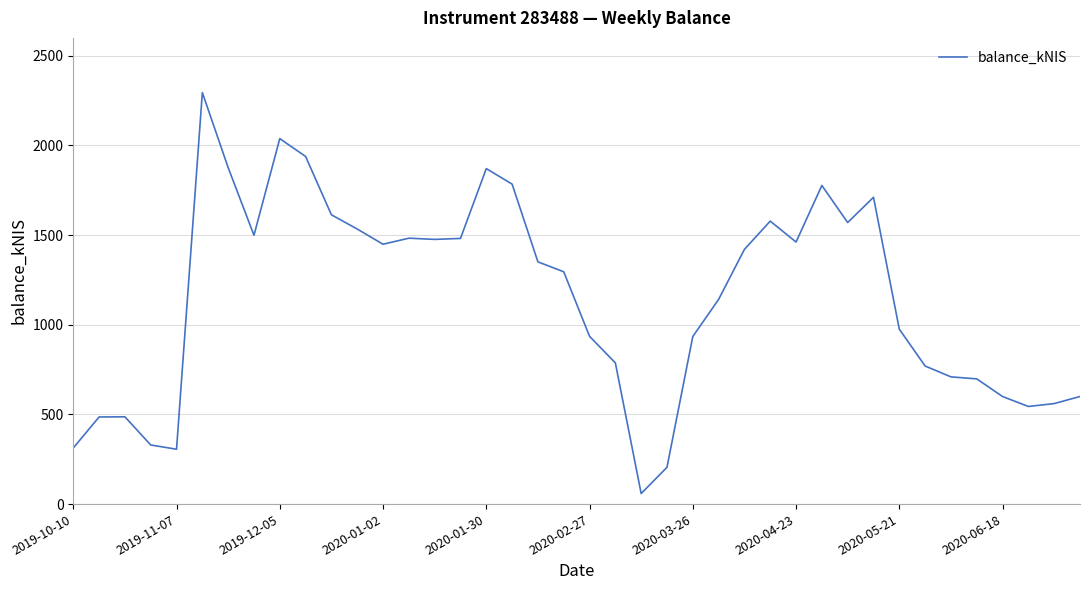

What is the minimum value shown in the chart?

58.8